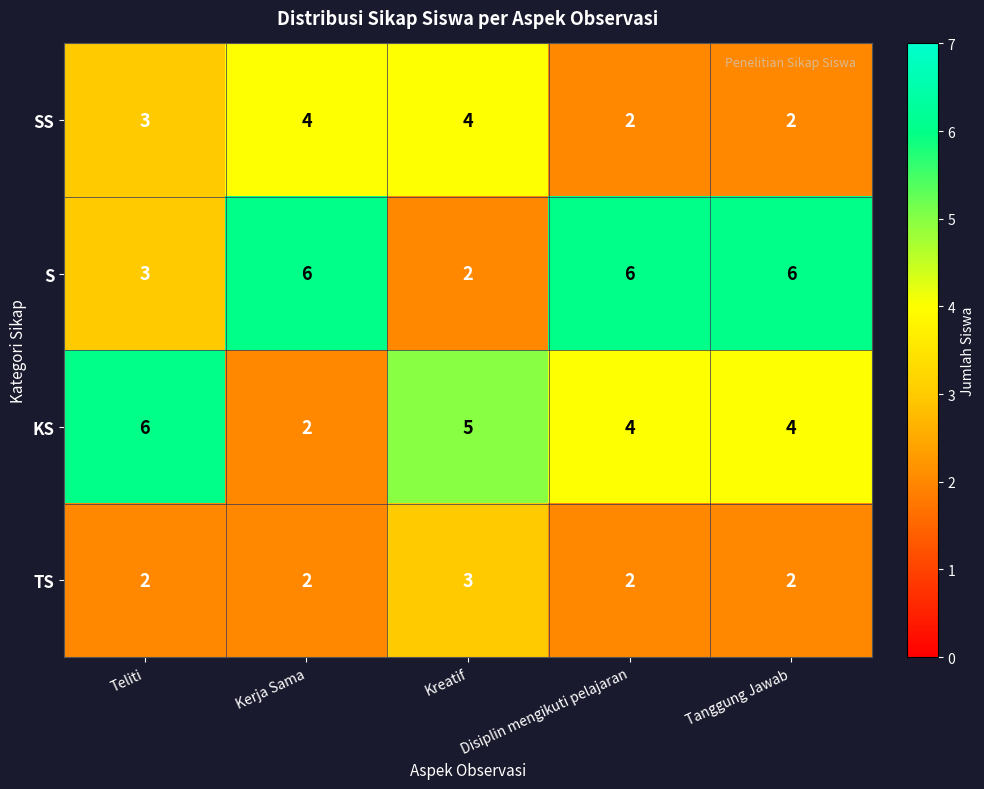

At how many categories does at least one series exceed 2?

5